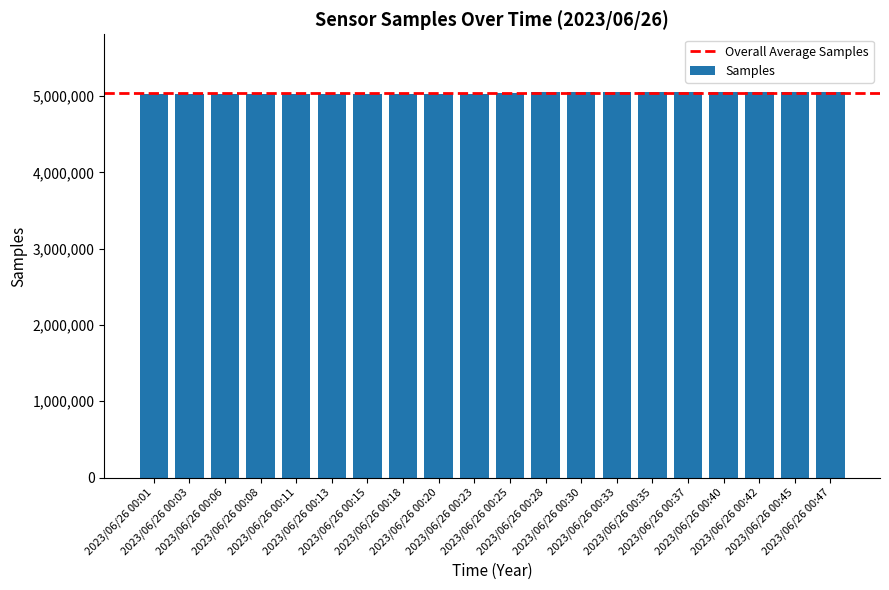

What is the value of the 12th bar from the left?

5050361